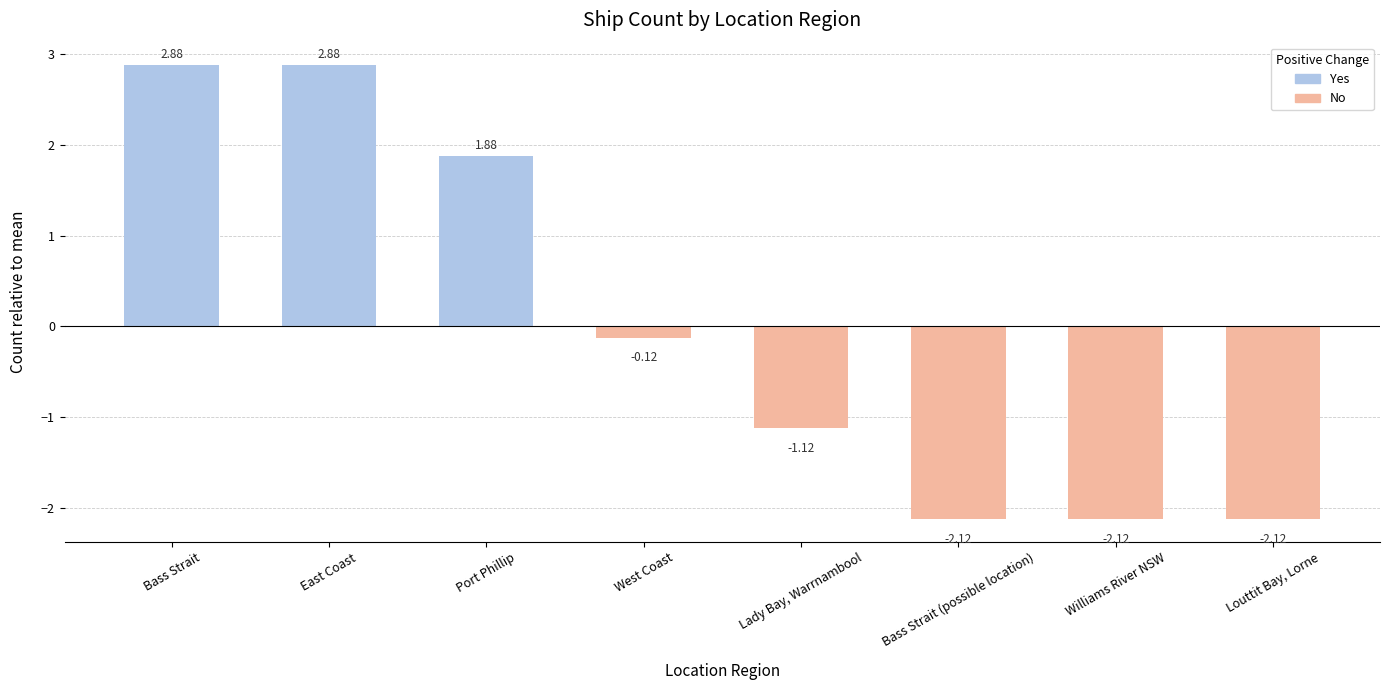

What is the change in value from Port Phillip to Williams River NSW?

-4.0